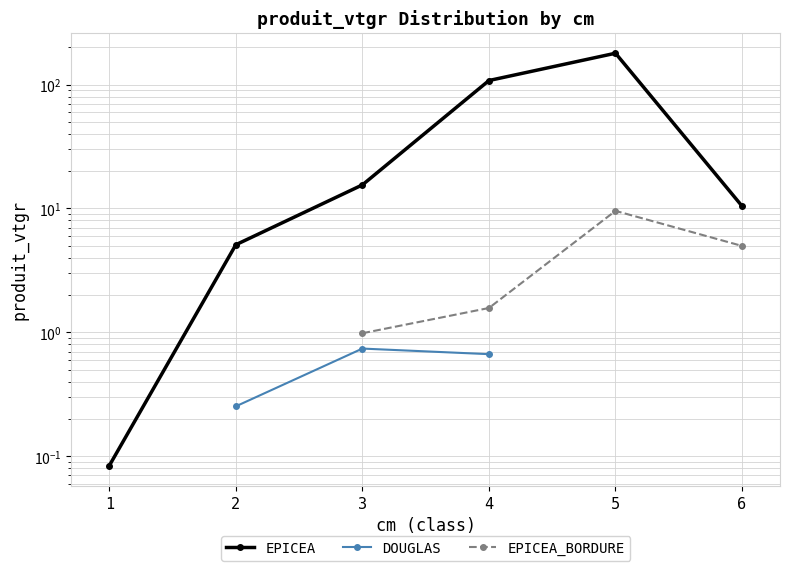

True or false: EPICEA_BORDURE and DOUGLAS cross at least once.

False